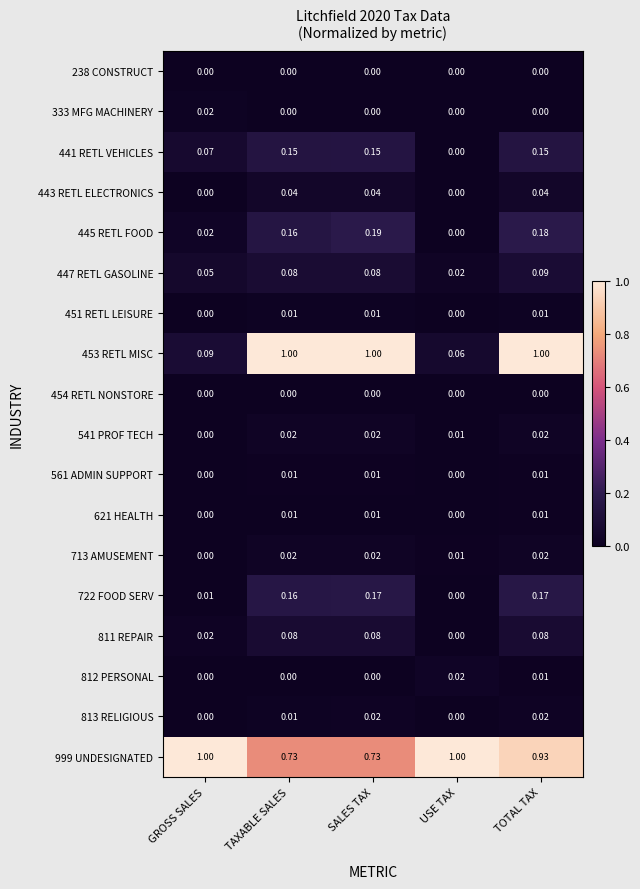

Is the value of 541 PROF TECH at TOTAL TAX greater than the value of 454 RETL NONSTORE at USE TAX?

Yes